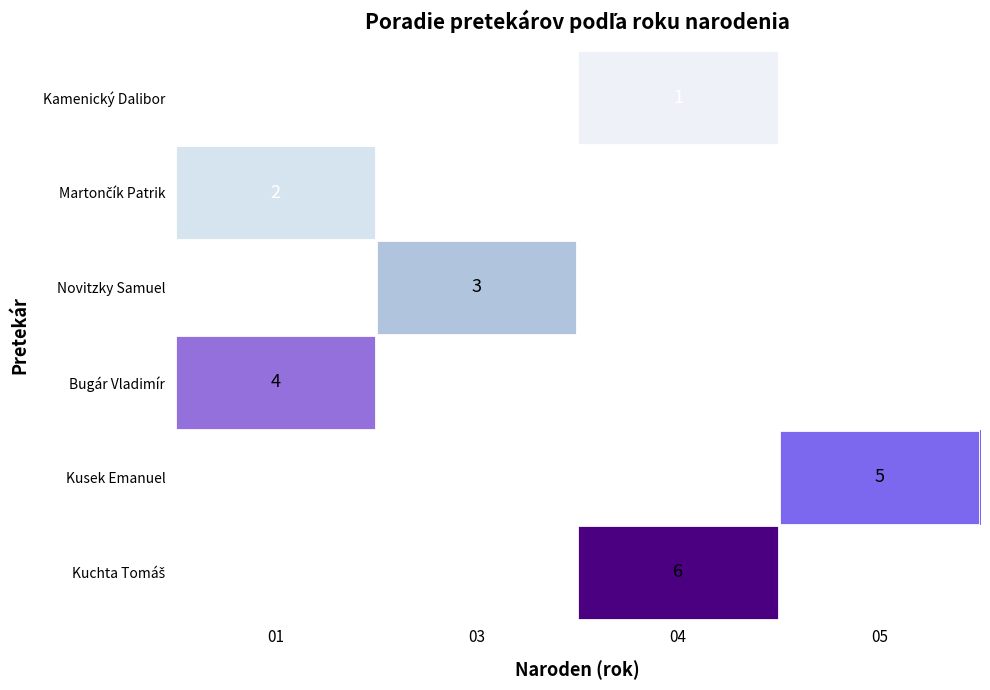

Is it true that Novitzky Samuel equals 3 at 03?

True